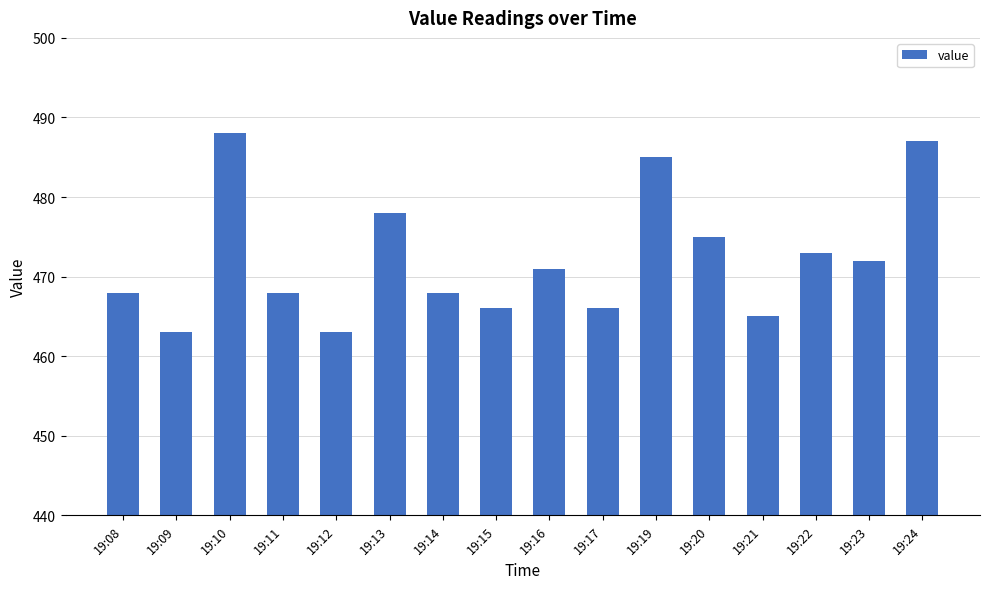

How many data points are less than 471?

8